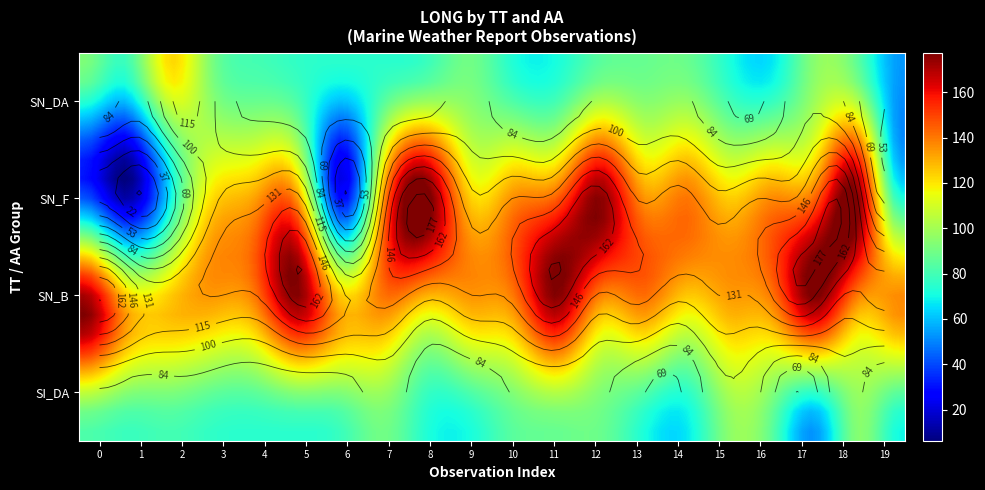

Which series has the largest range (max minus min)?

SN_F